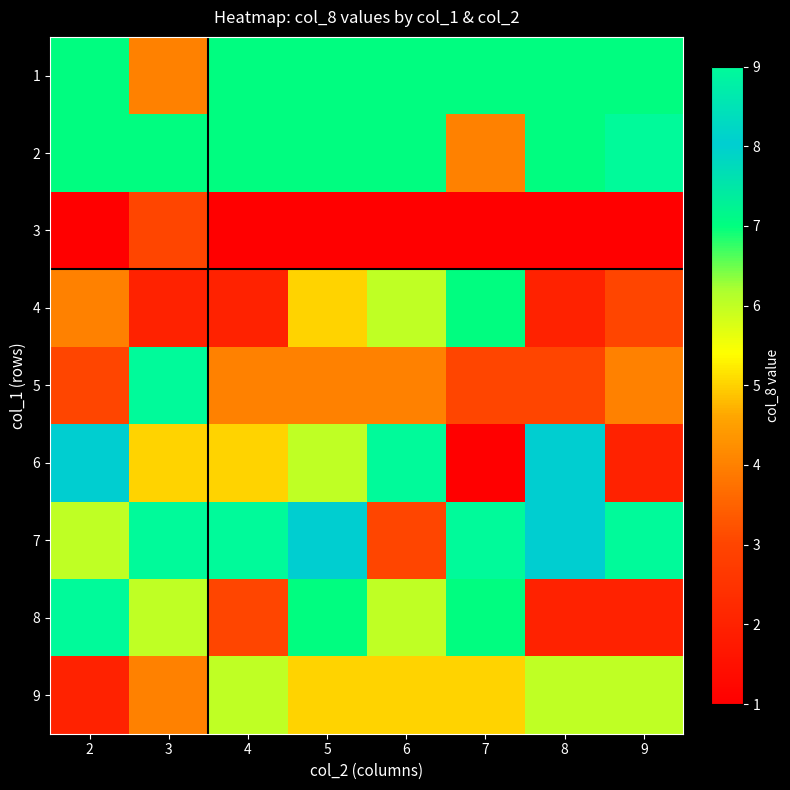

What is the greatest value displayed?

9